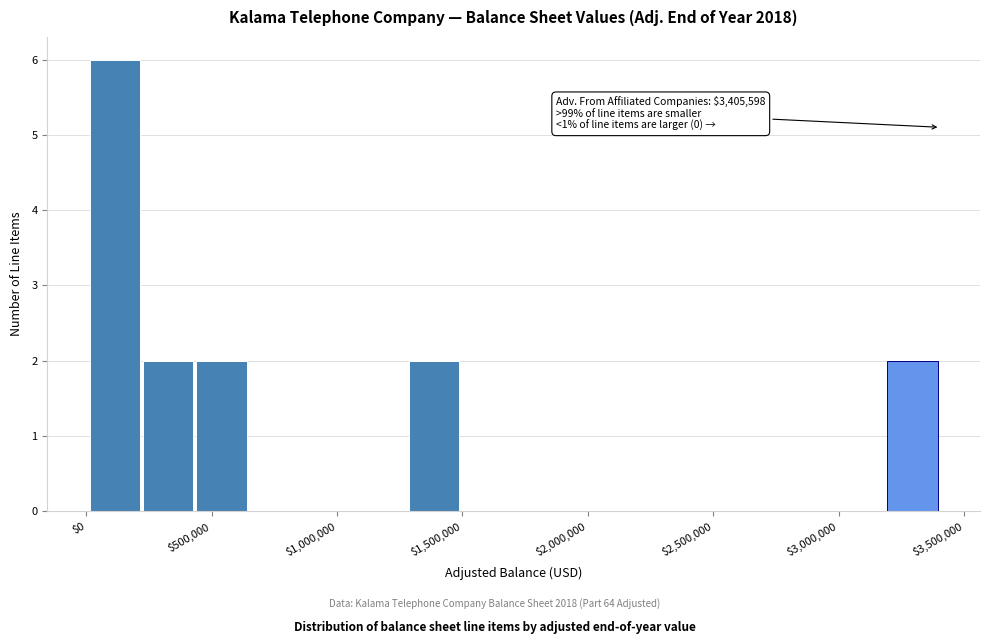

Over which range of the x-axis is the bar tallest?

0 to 250000